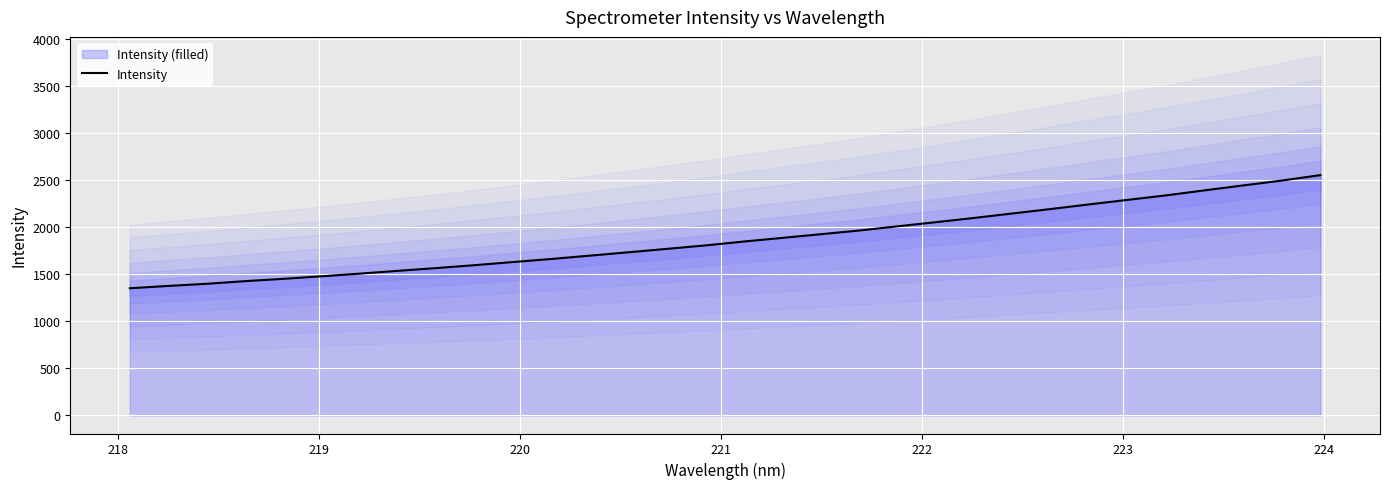

What is the maximum value for Intensity?

2557.2